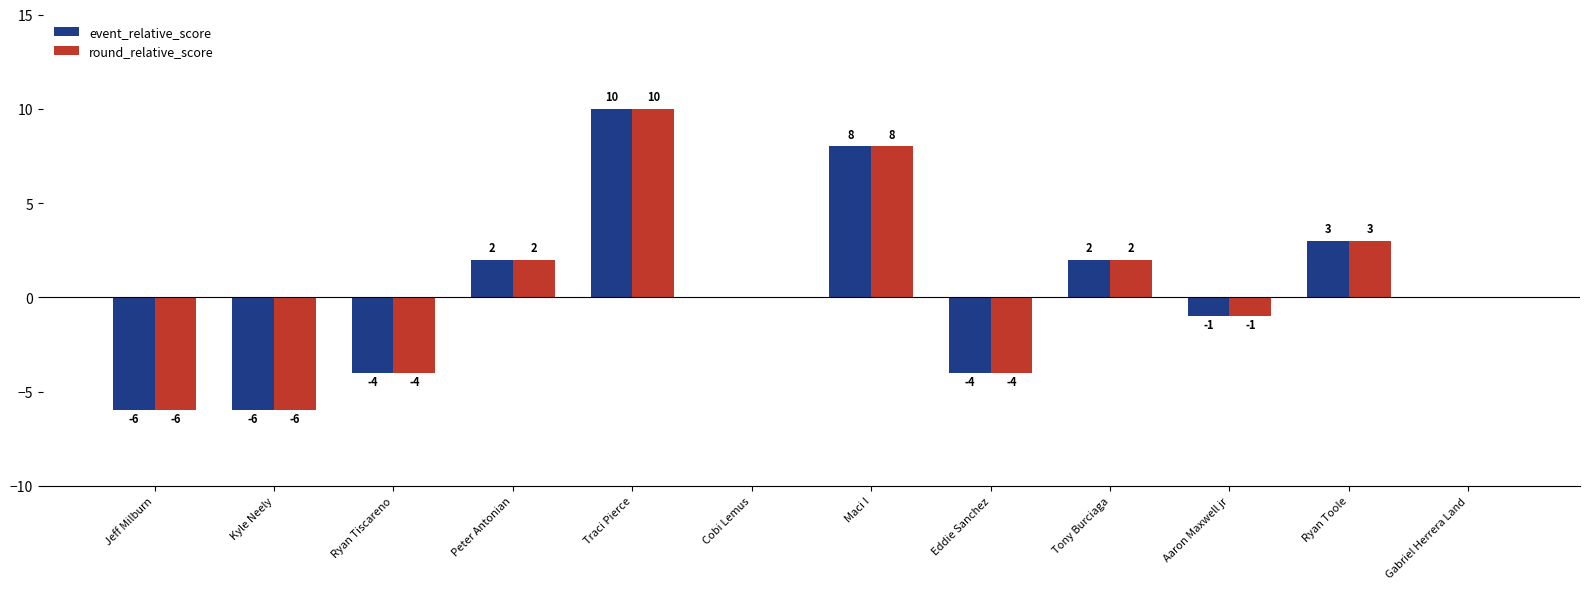

Is the value of round_relative_score at Eddie Sanchez greater than the value of event_relative_score at Ryan Toole?

No